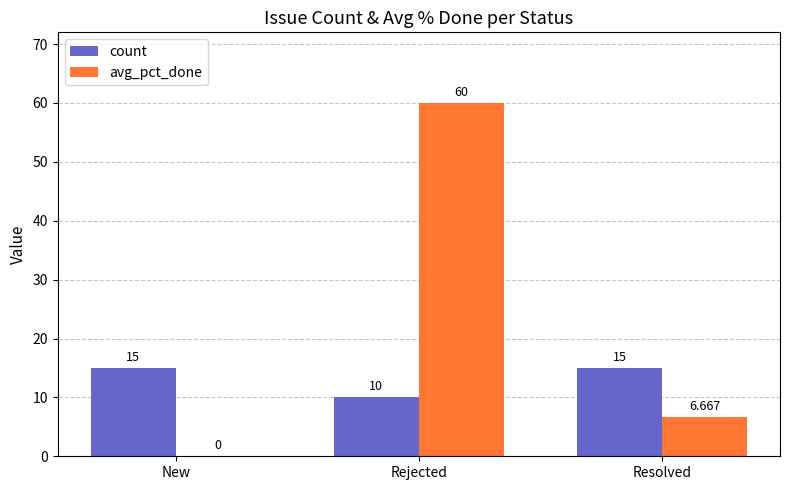

How many positive values does the avg_pct_done series have?

2